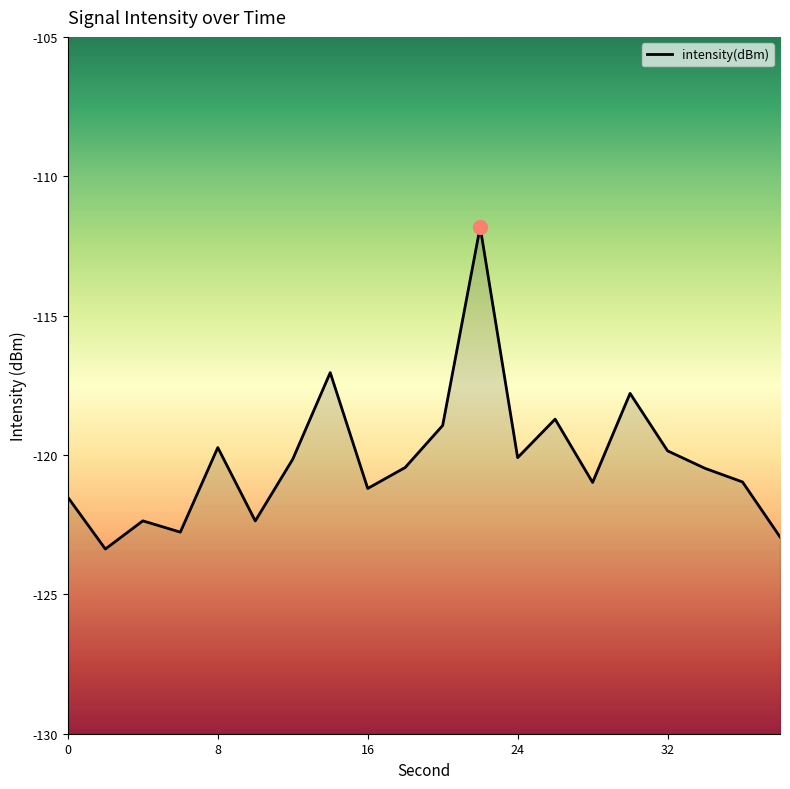

What is the value of the 1st point from the left?

-121.5